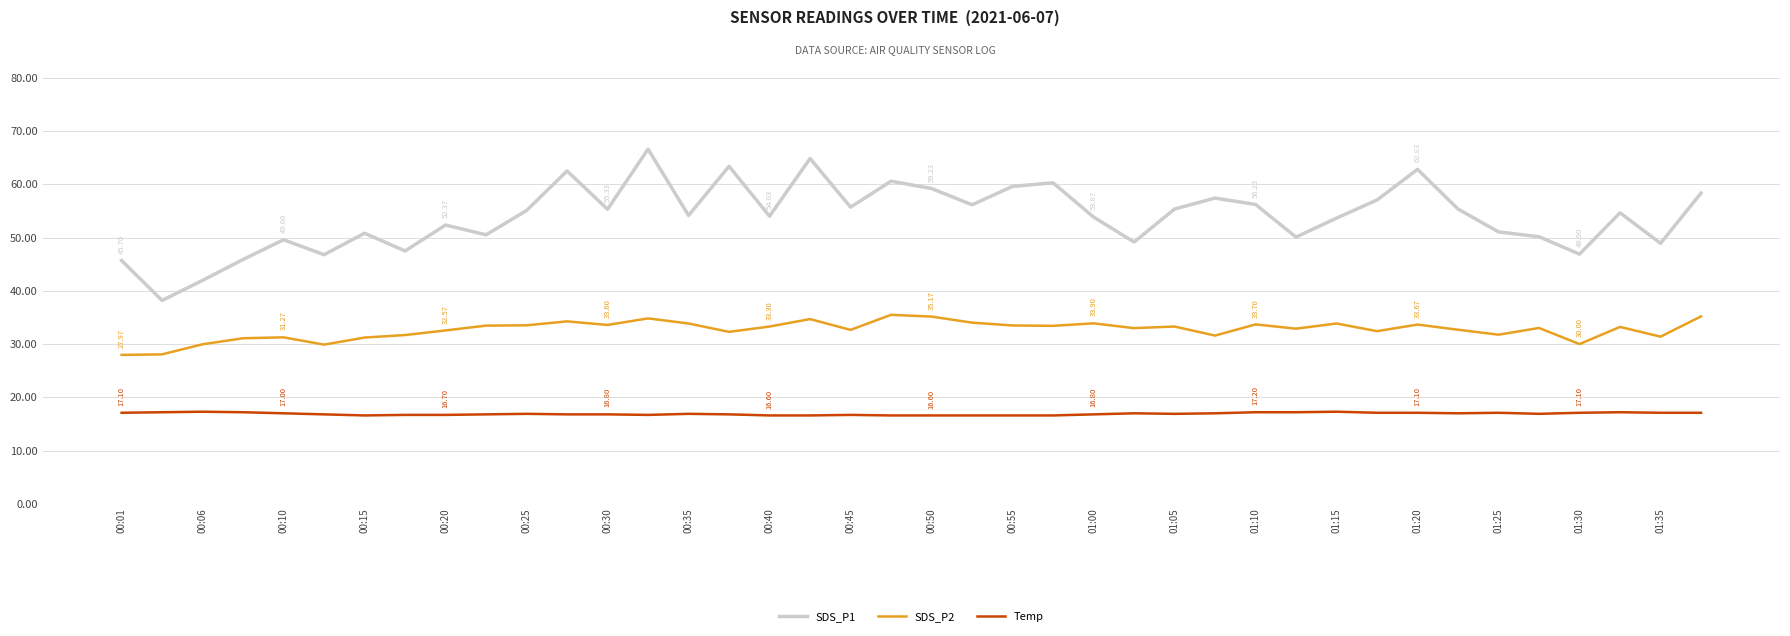

True or false: SDS_P1 and Temp intersect in this chart.

False